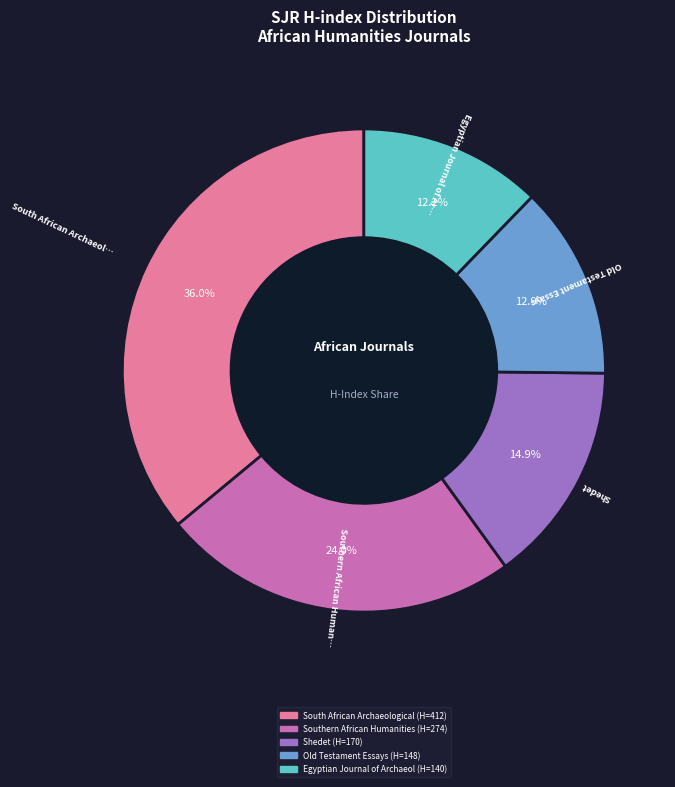

Is there a majority slice in this chart?

No